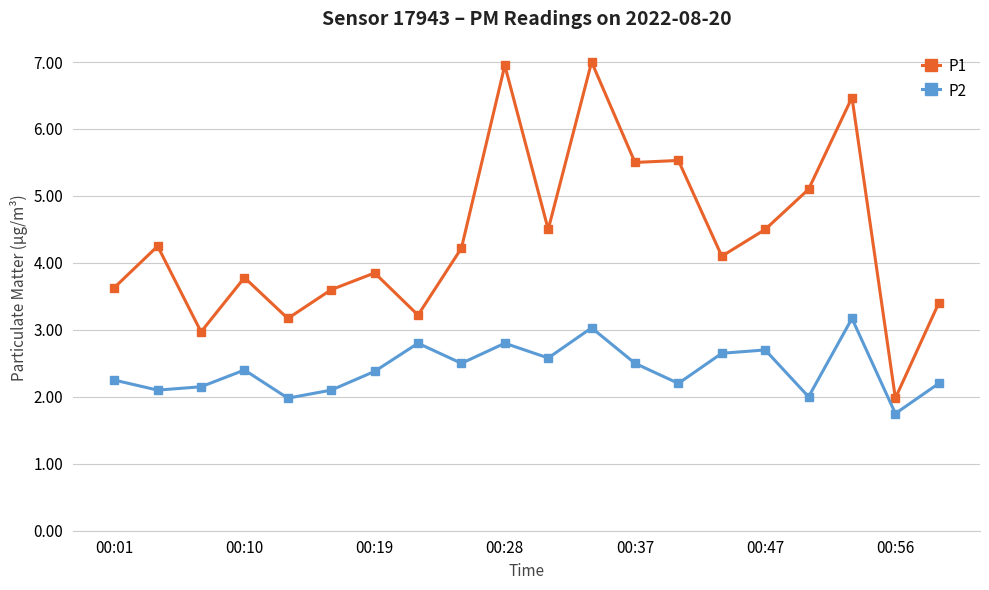

List the series in order of their peak value, highest first.

P1, P2